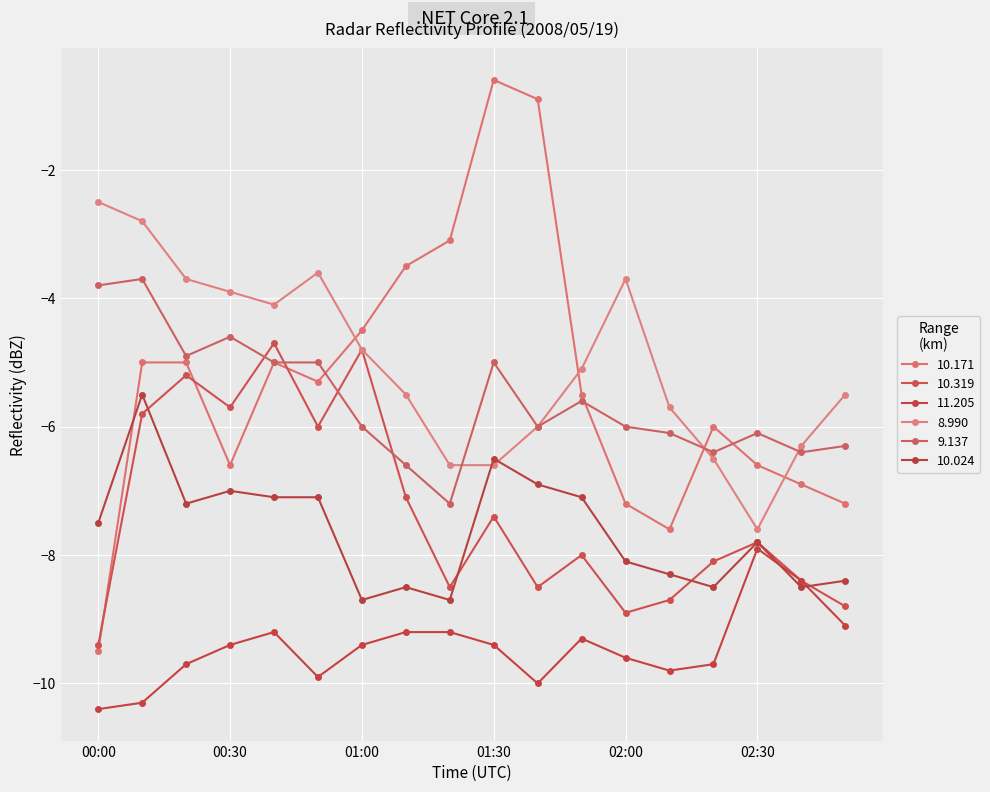

List the series in order of their peak value, lowest first.

11.205, 10.024, 10.319, 9.137, 8.990, 10.171